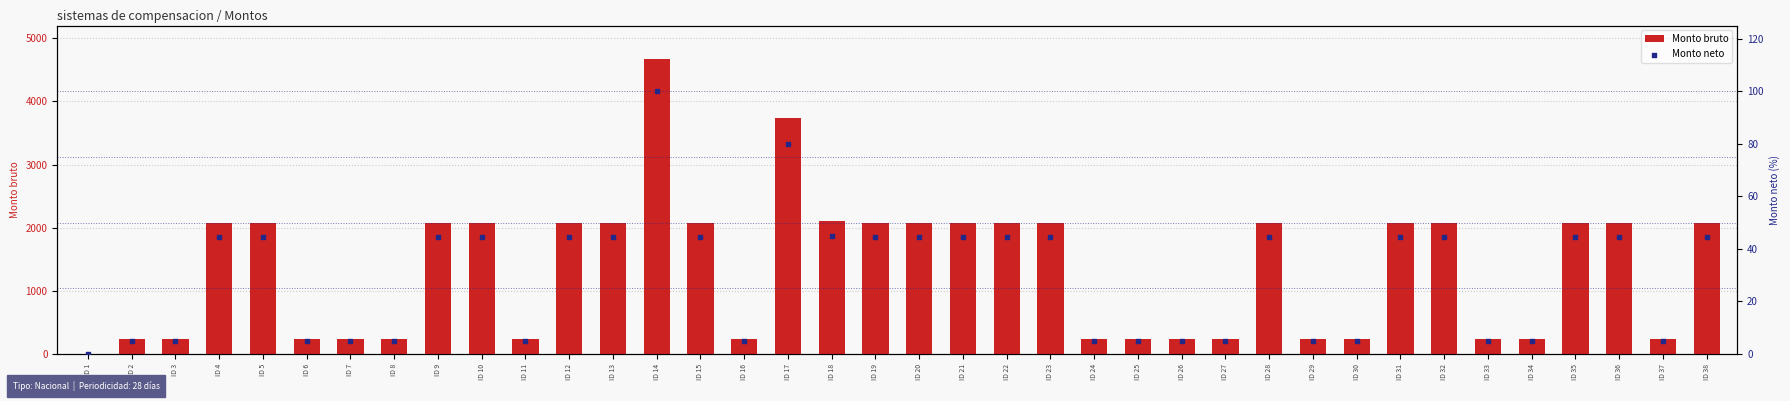

Which series has the largest Y range (max minus min)?

Monto bruto